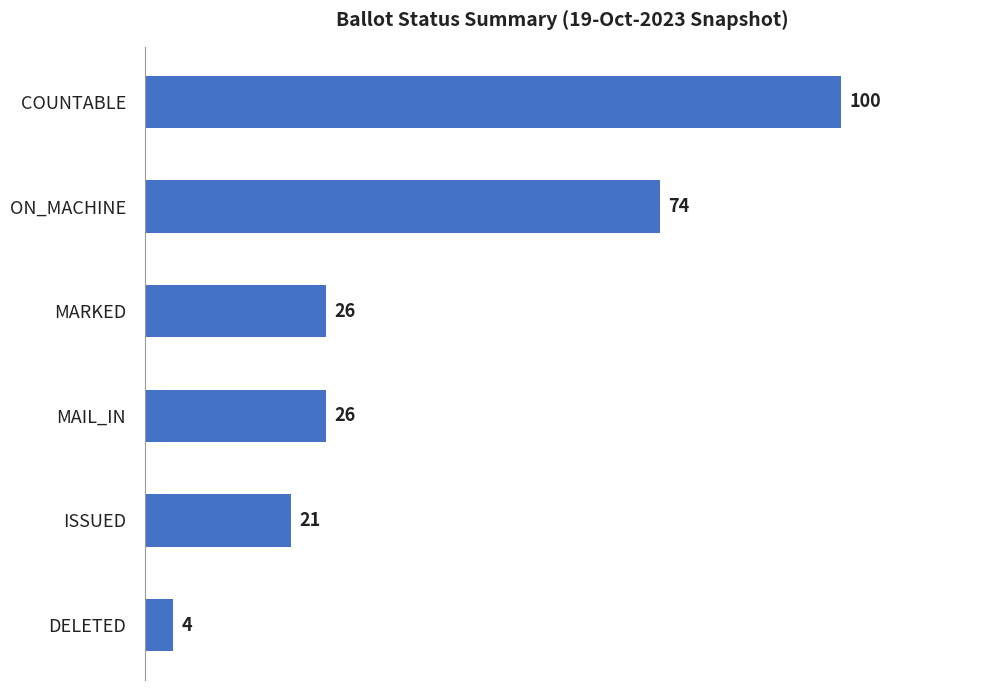

Does the chart contain stacked bars?

No